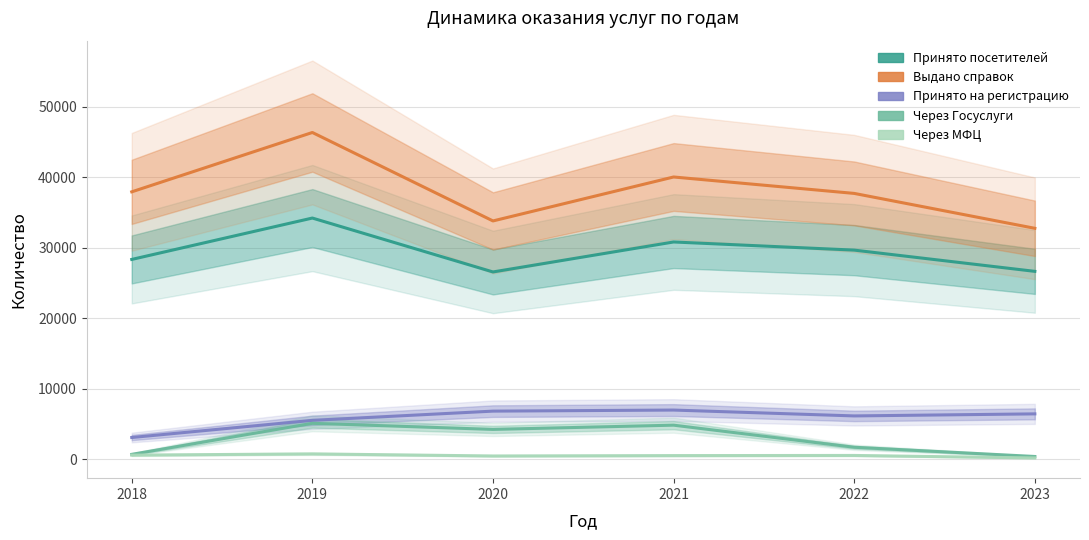

At how many categories does at least one series exceed 25407?

6